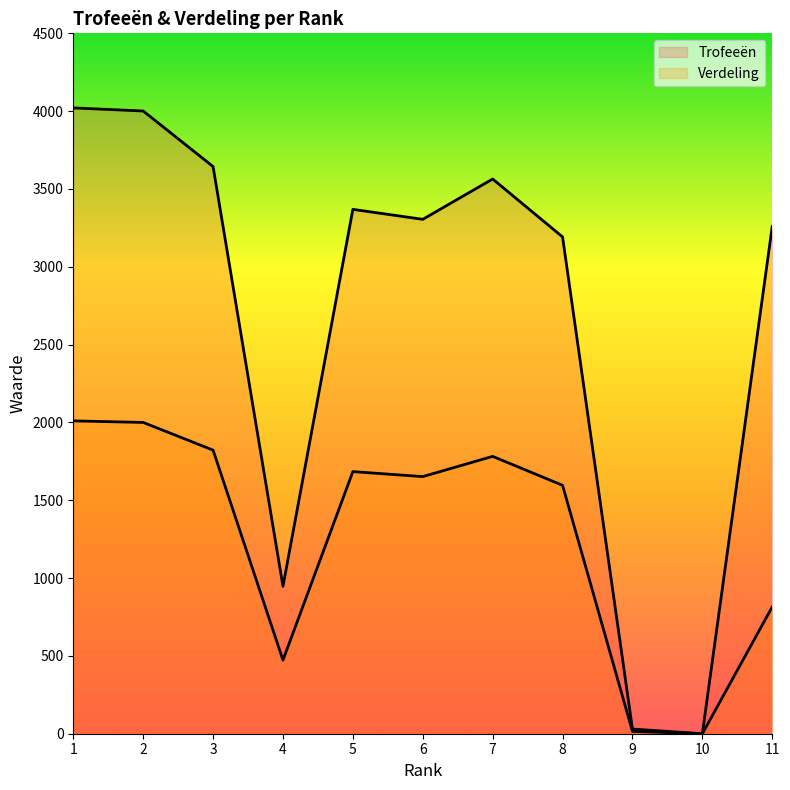

What is the spread (max minus min) of values at 3?

1822